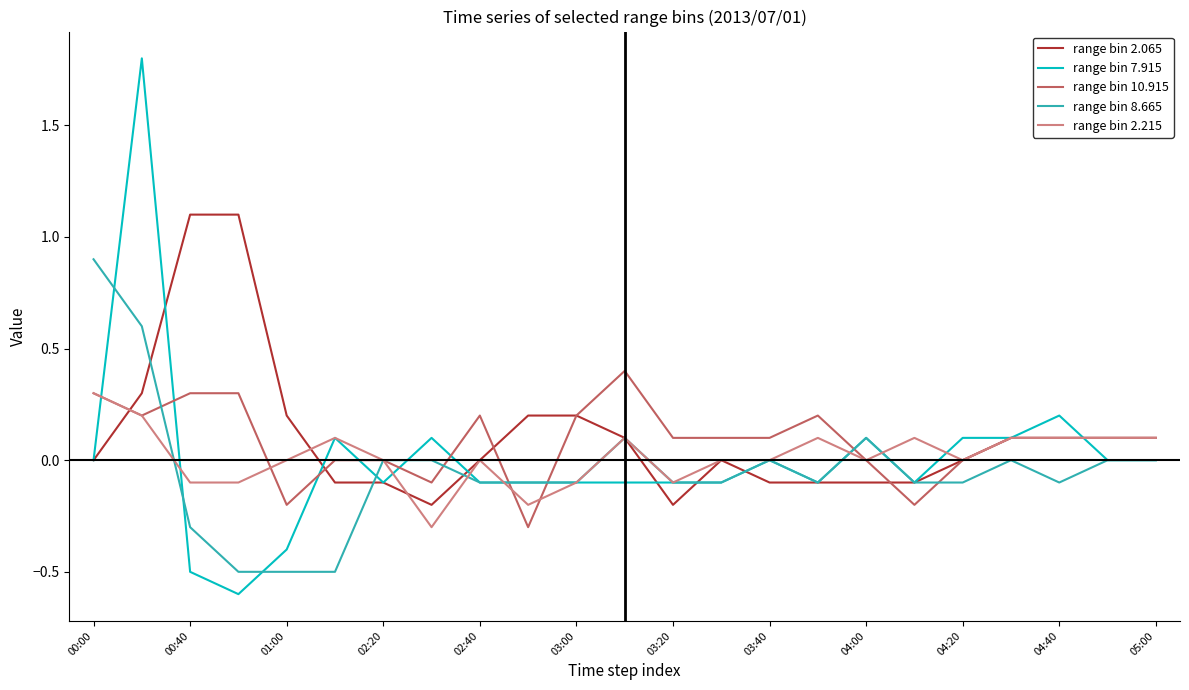

What is the maximum value for range bin 2.065?

1.1